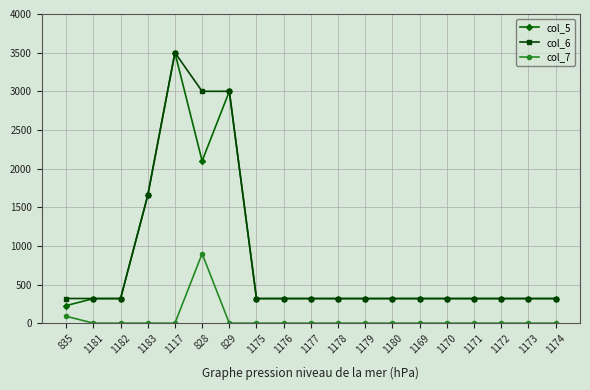

At which label is col_6 closest to 1910?

1183